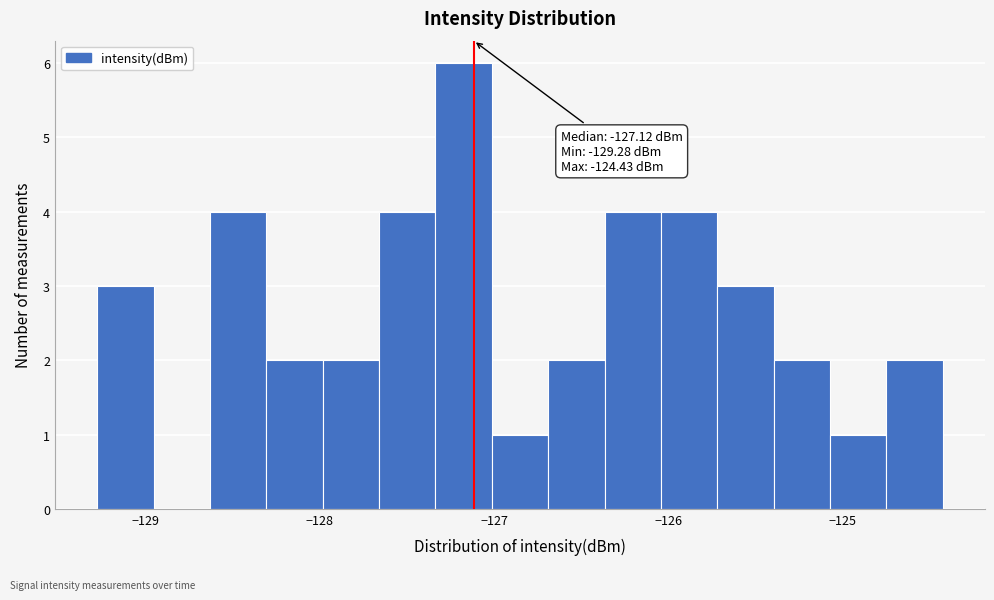

Read against the x-axis, roughly where is the centre of the tallest bar?

-127.2